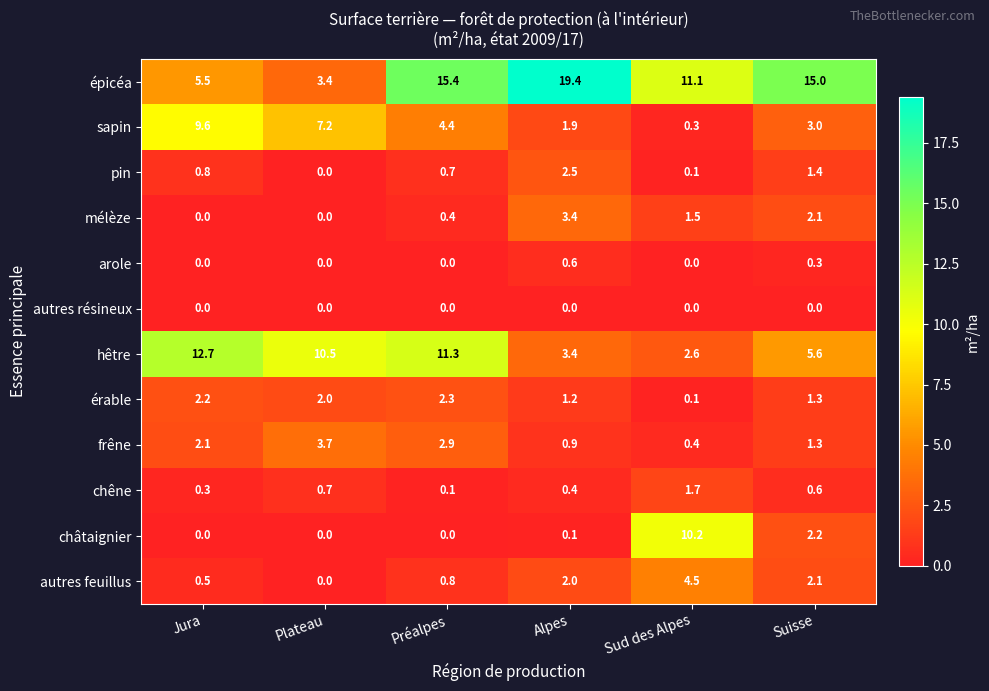

What is the difference between the maximum and minimum values in the châtaignier series?

10.2